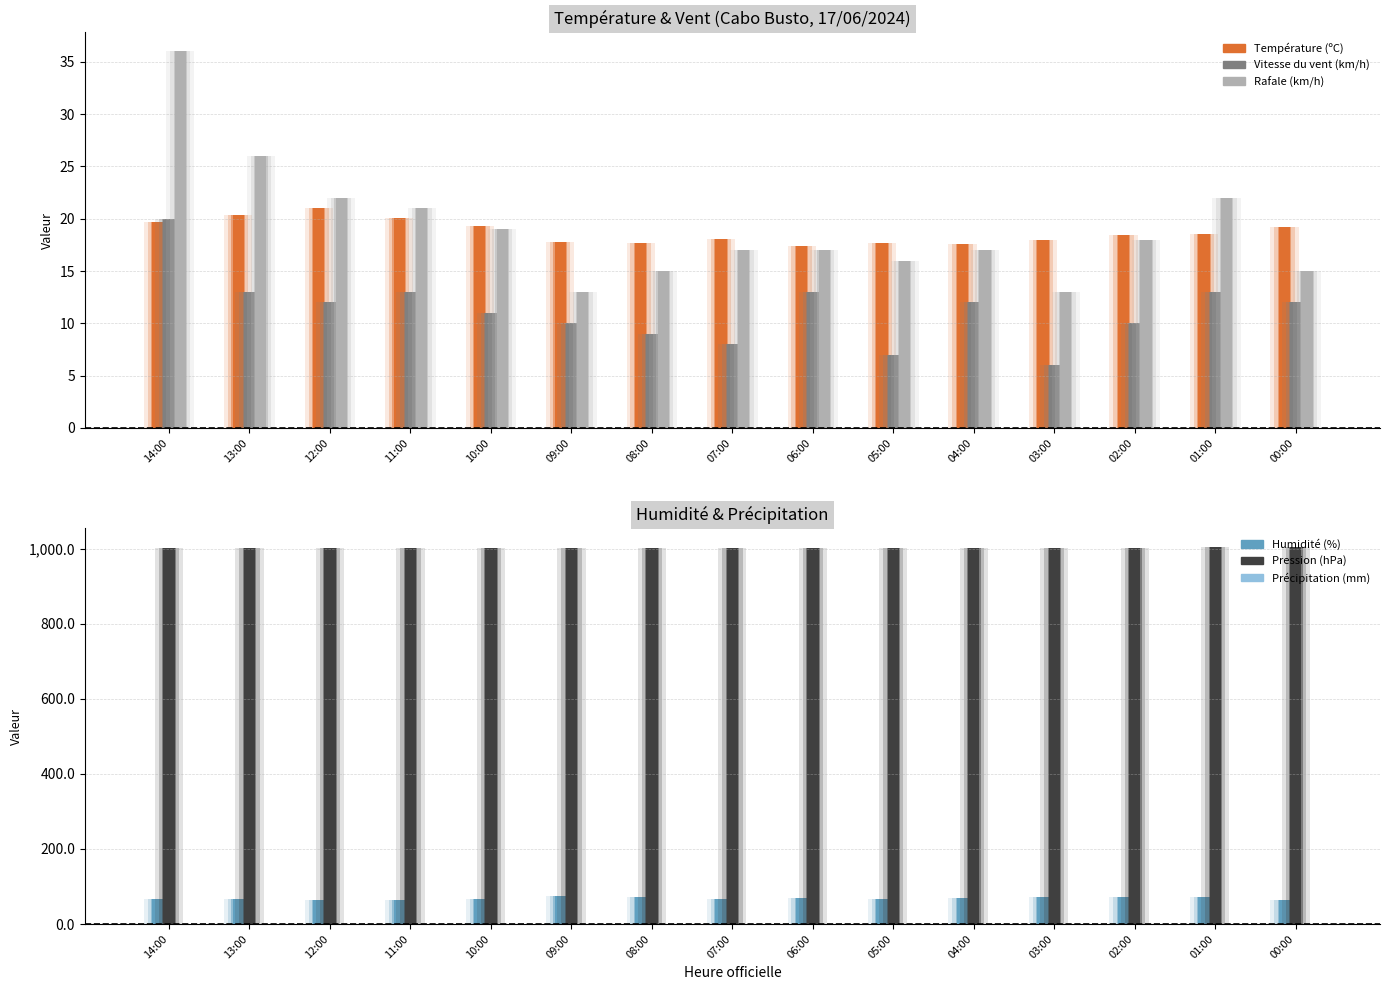

Between 12:00 and 08:00, which series saw the biggest shift?

Humidité (%)